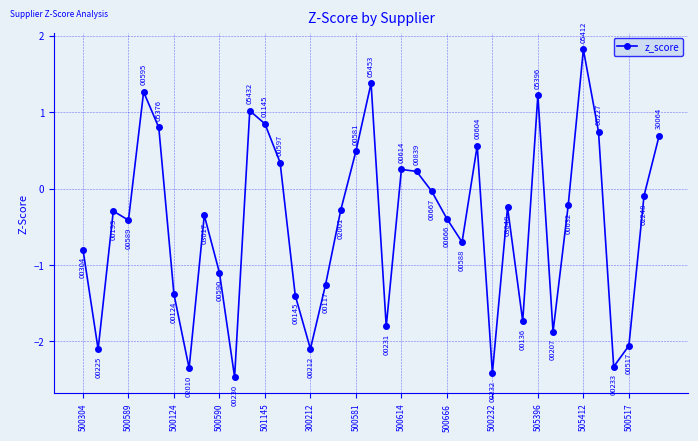

How many interior local valleys (lower than both neighbors) does the data have?

11